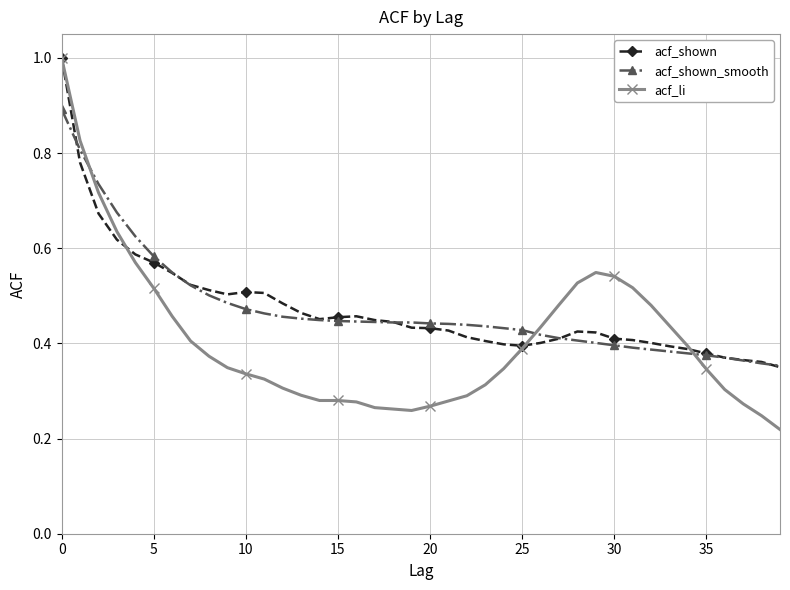

Which series has the largest range (max minus min)?

acf_li